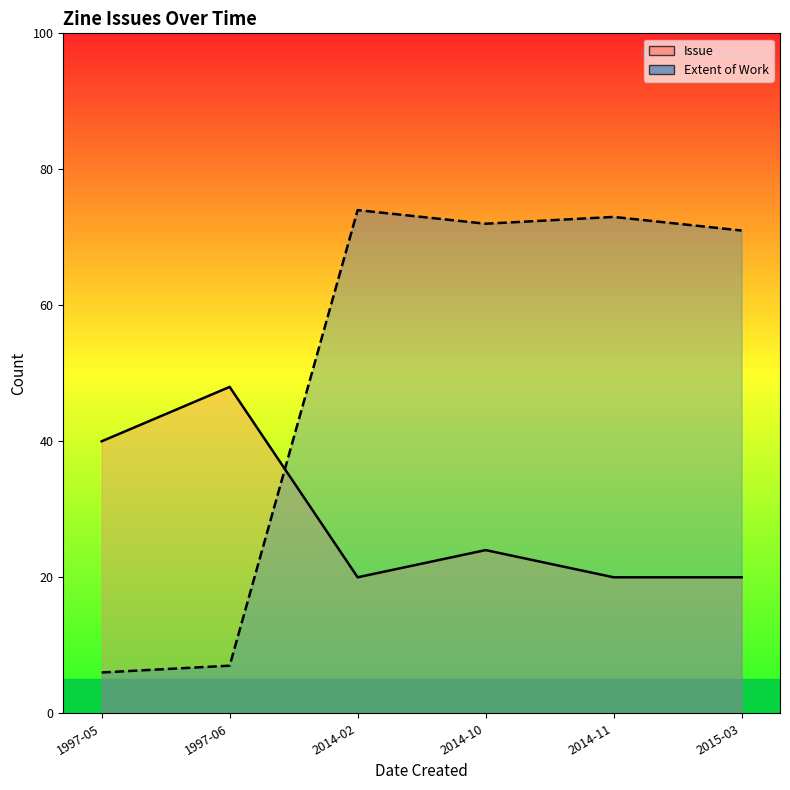

Reading left to right, what are all the values shown in this chart?

Issue: 2014-02=20	2014-10=24	2014-11=20	2015-03=20	1997-05=40	1997-06=48
Extent of Work: 2014-02=74	2014-10=72	2014-11=73	2015-03=71	1997-05=6	1997-06=7